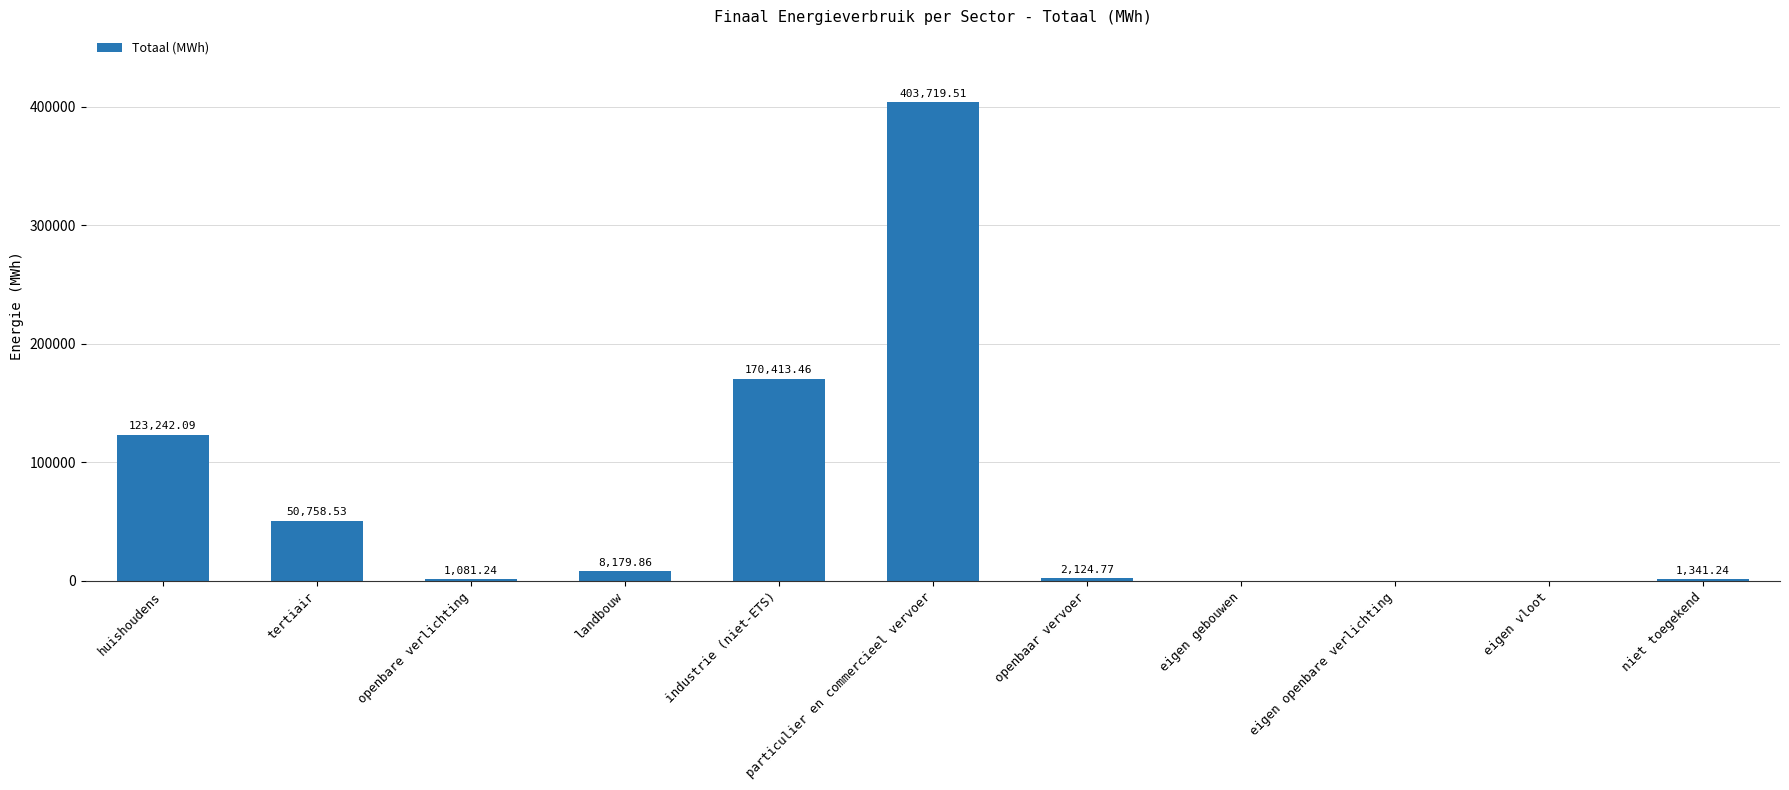

Where is the data nearest to the value 201859?

industrie (niet-ETS)